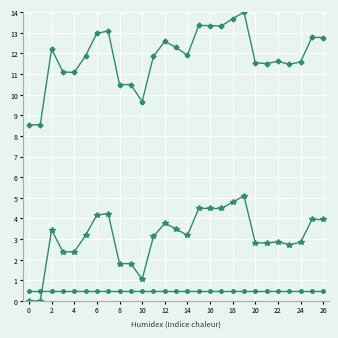

What is the greatest value displayed?

14.0